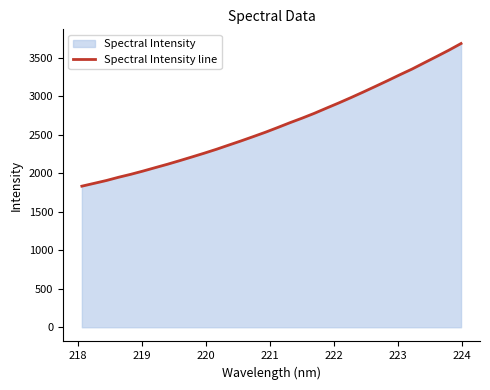

What is the minimum value shown in the chart?

1834.2